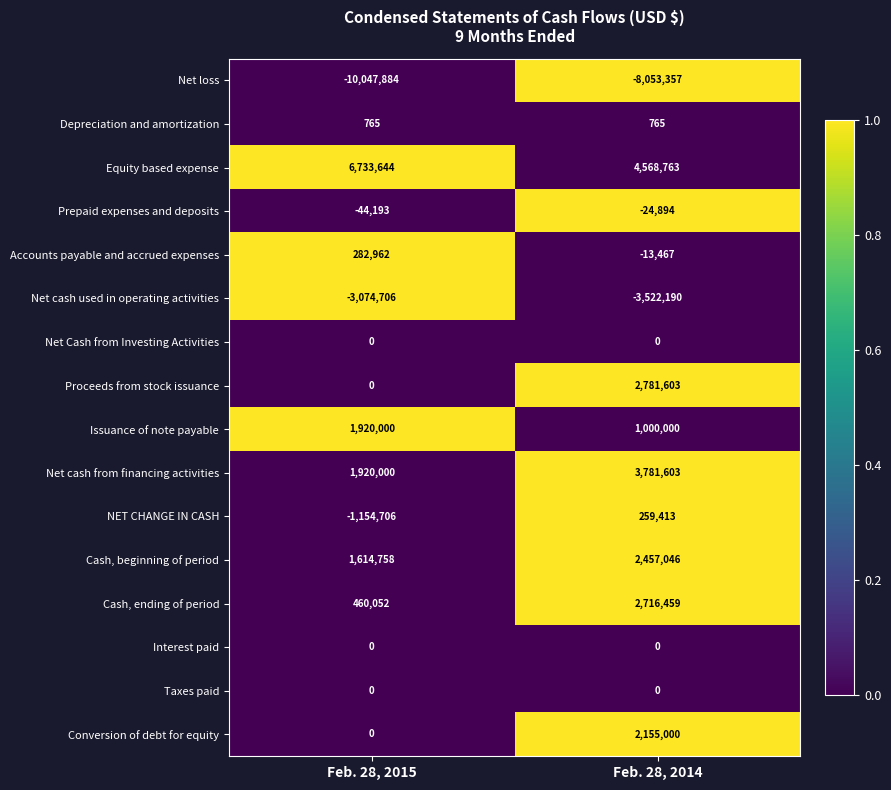

The Cash, ending of period series shows 4847006 at Feb. 28, 2014. True or false?

False